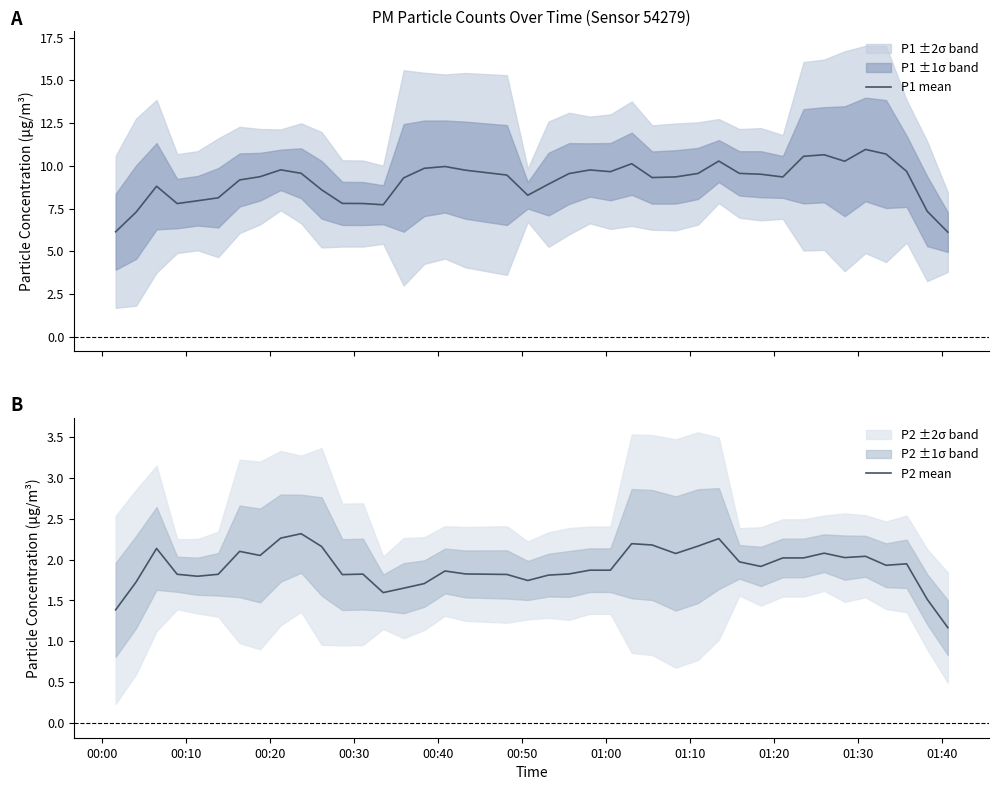

True or false: P1 mean has a value of 14.2 at 36.

False